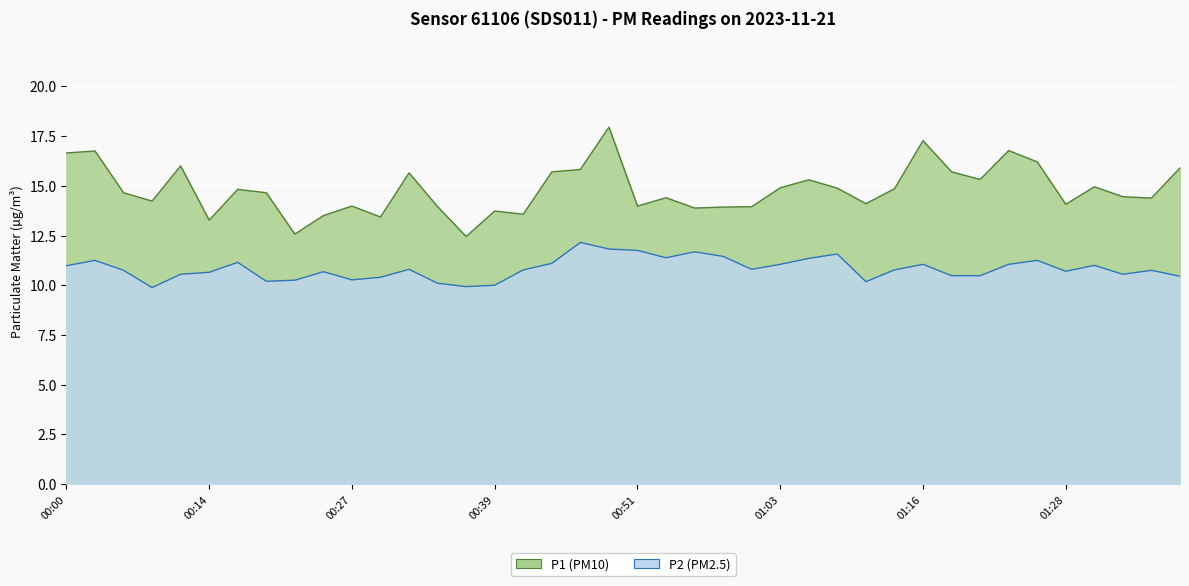

Read the P2 value at 01:37.

10.4